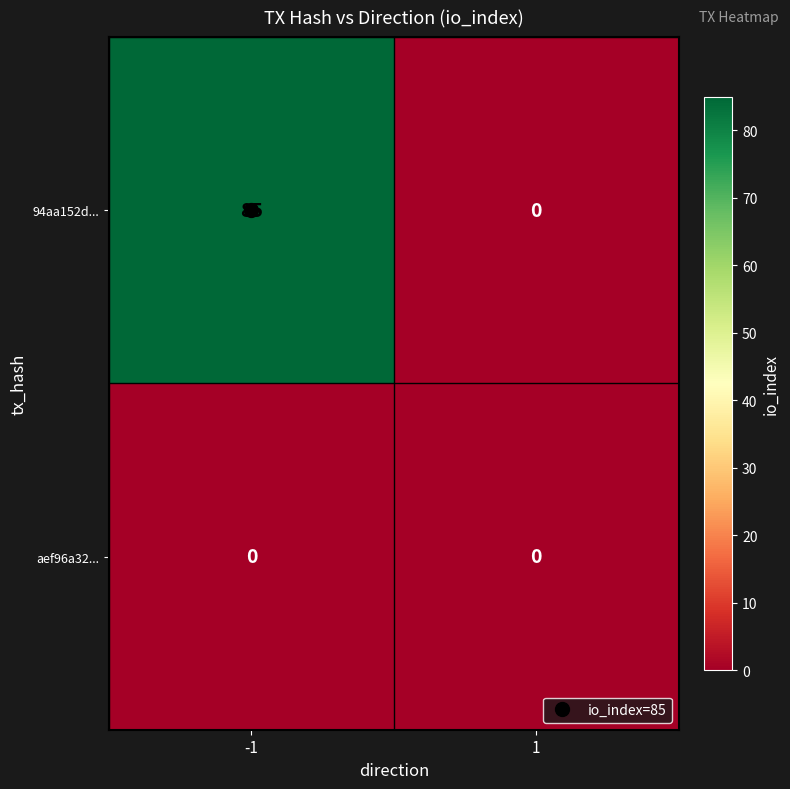

Count the number of data series in this chart.

2